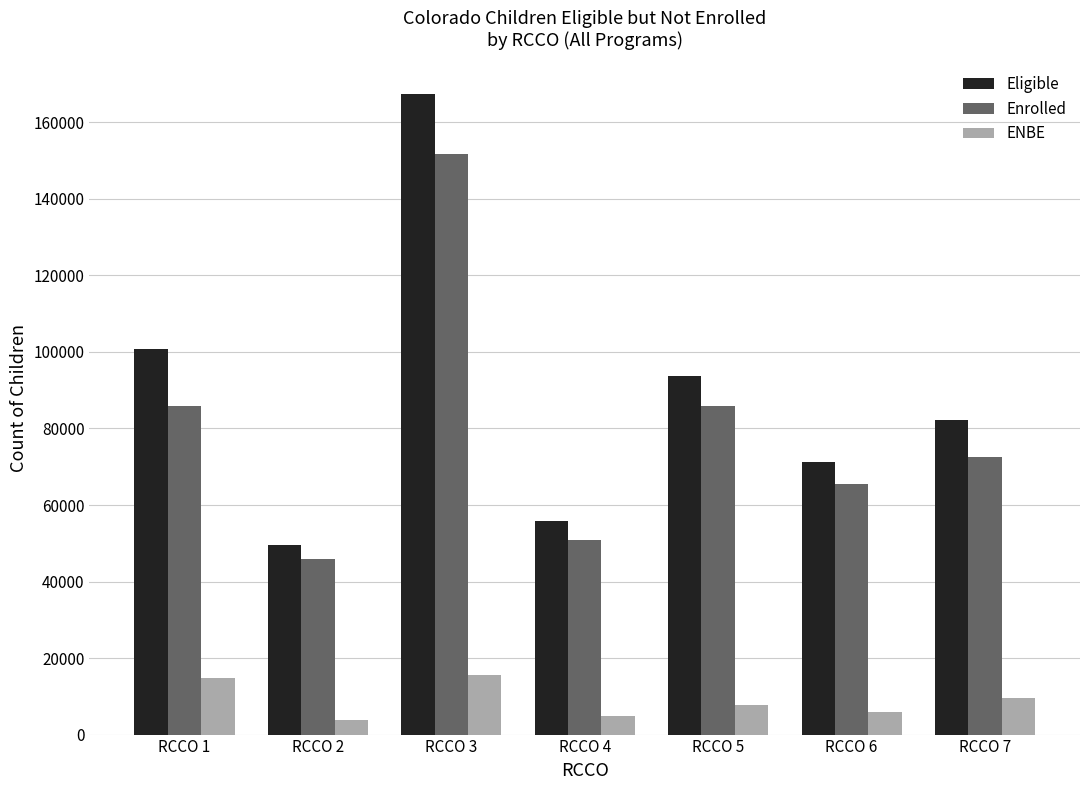

Where is Enrolled nearest to the value 98880?

RCCO 1